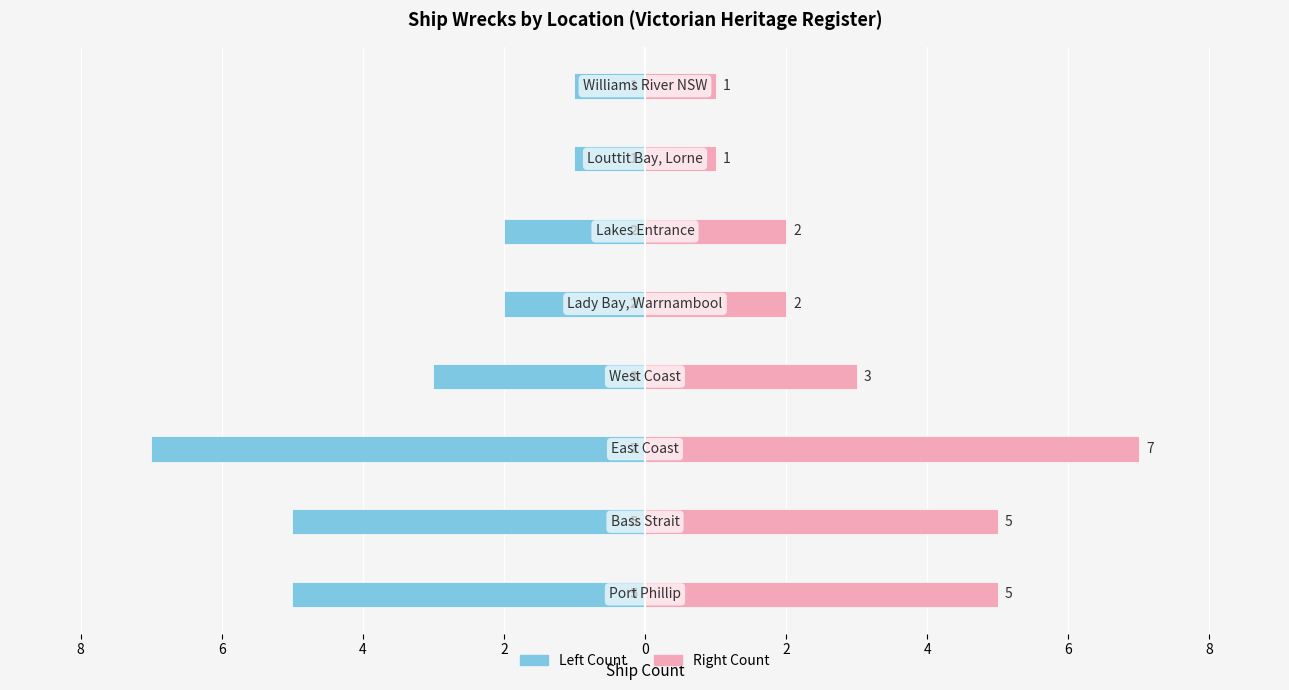

Reading left to right, list all the values displayed in this chart.

Count (Left): -5	-5	-7	-3	-2	-2	-1	-1
Count (Right): 5	5	7	3	2	2	1	1